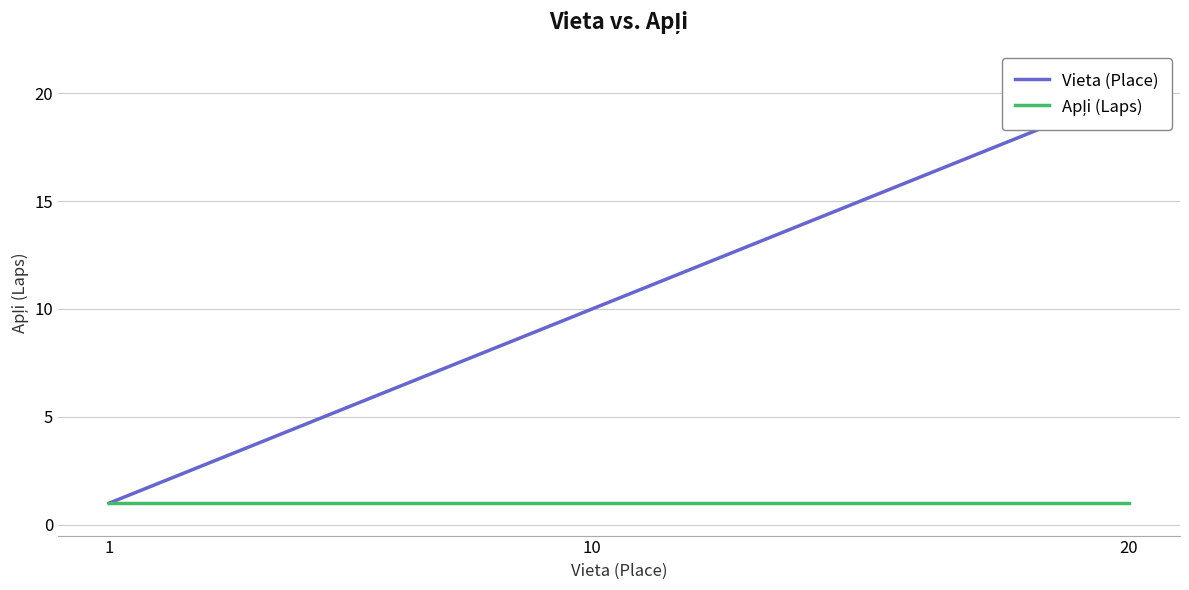

How many distinct data groups are displayed?

2